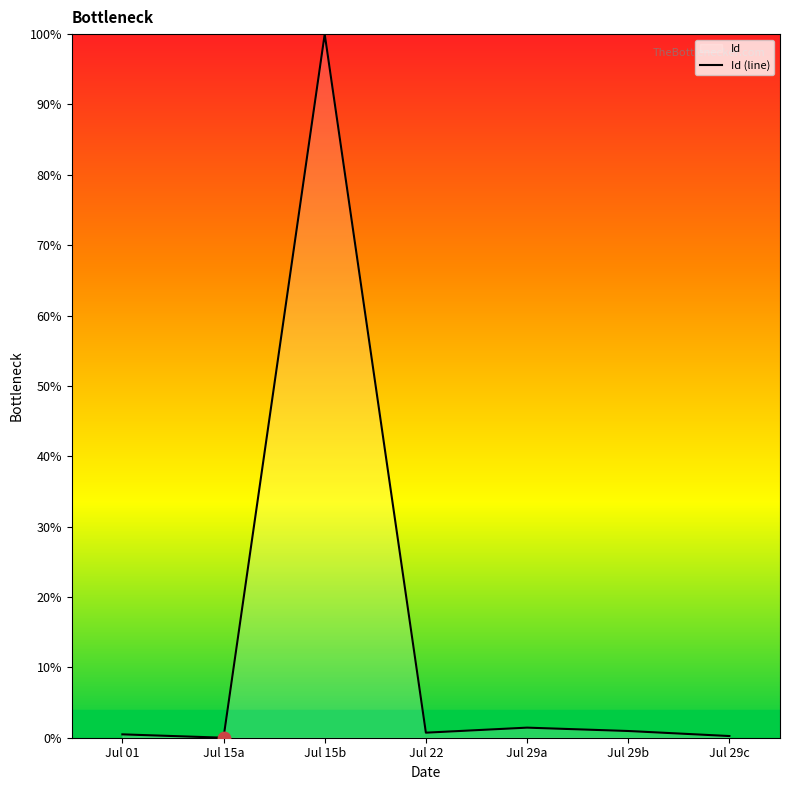

Which has a higher value, Jul 29c or Jul 22?

Jul 22